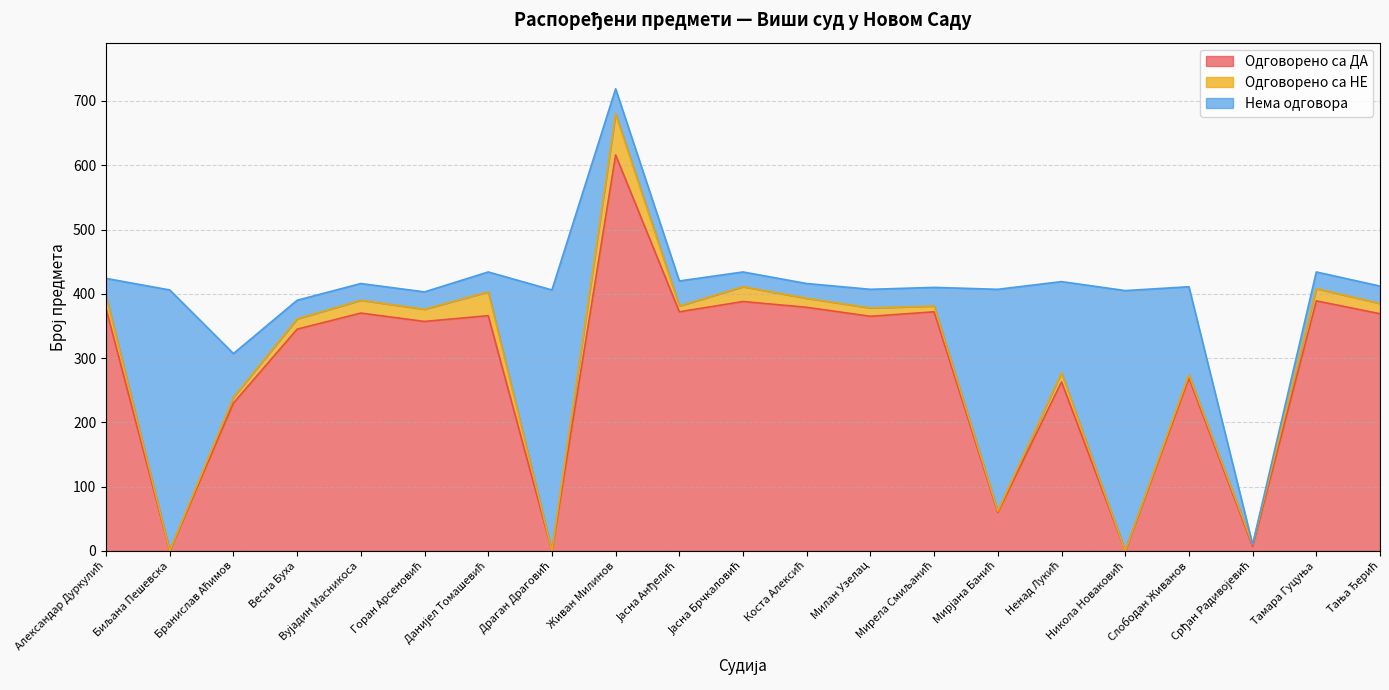

What value does the Нема одговора series have at Јасна Анђелић, to the nearest 5?

40